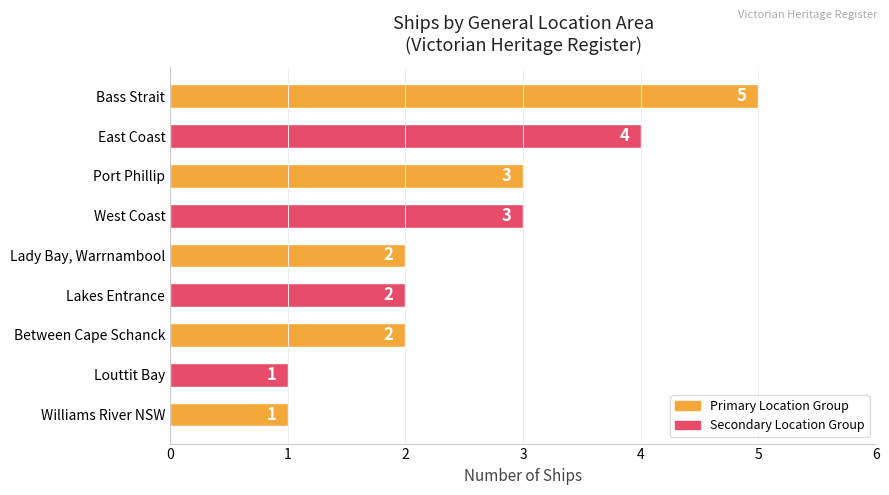

What is the greatest value displayed?

5